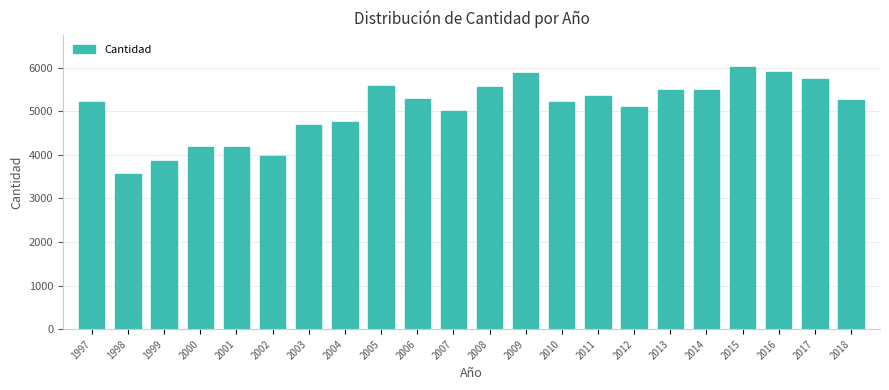

What is the ratio of the value at 2004 to the value at 2006?

0.9